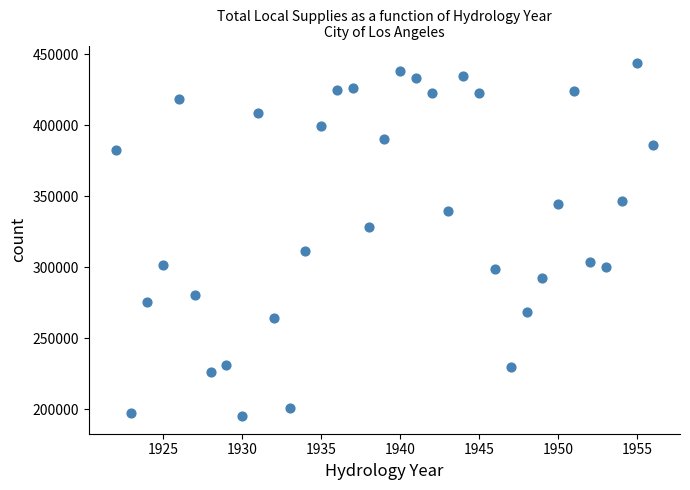

What is the range of X values (max minus min)?

34